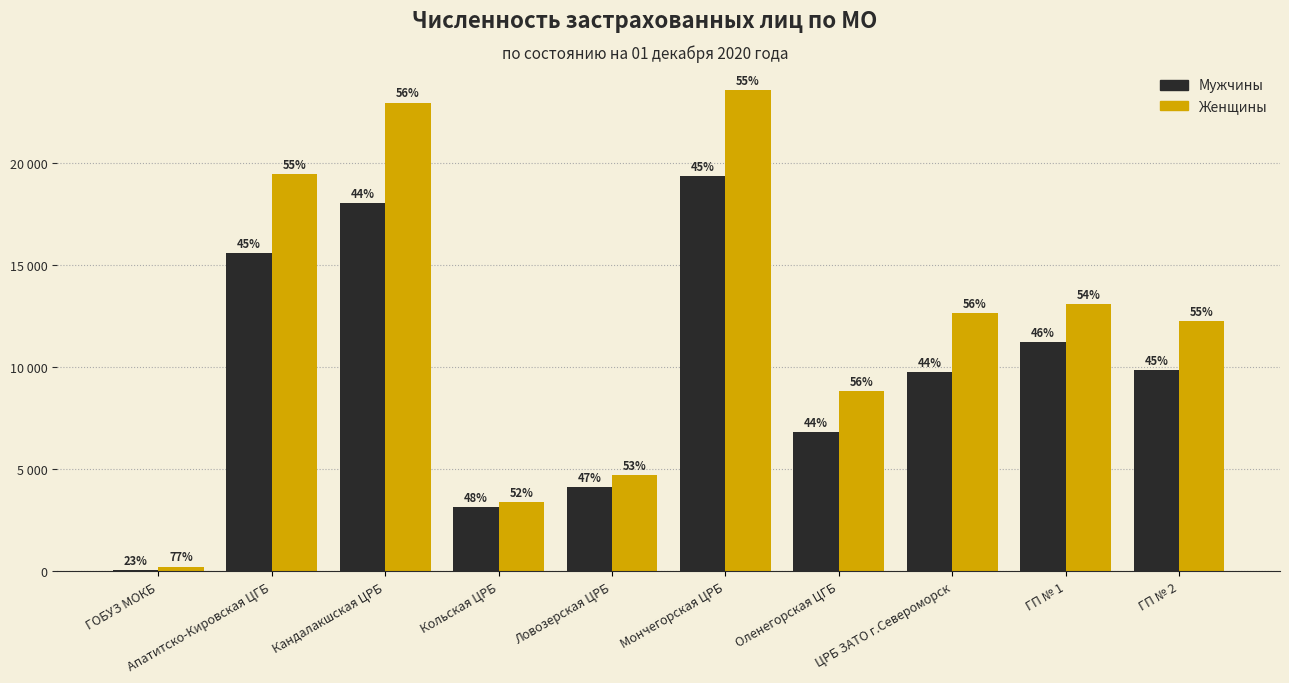

What are all the series names shown in the legend?

Мужчины, Женщины